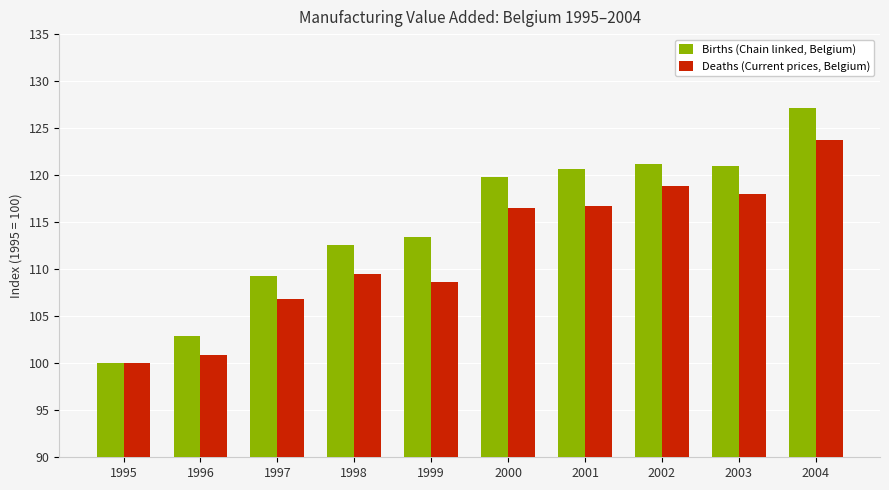

What is the sum of the Deaths (Current prices, Belgium) values at 1996 and 2001?

217.6